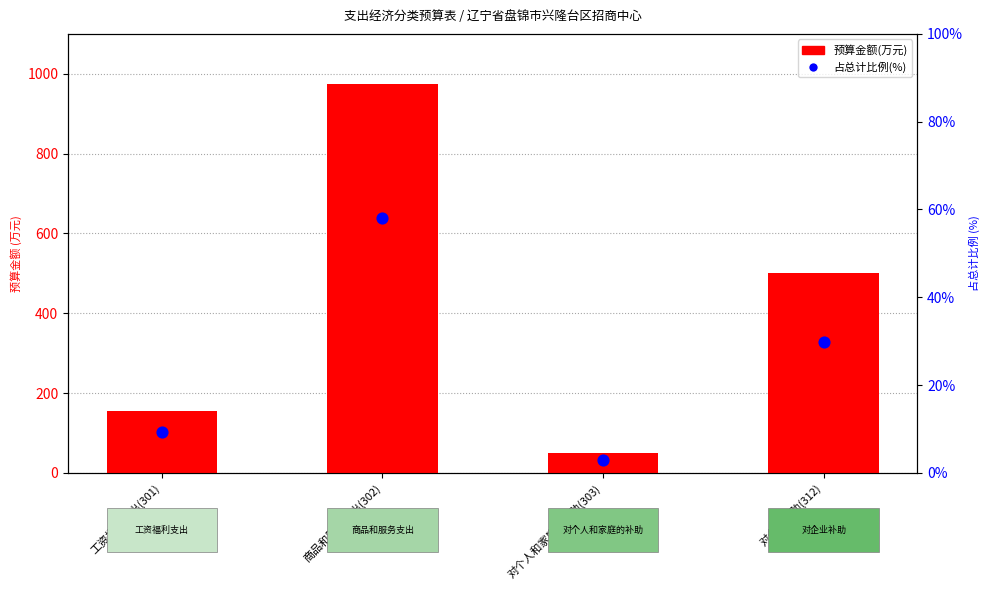

Which series reaches the maximum Y coordinate?

预算金额(万元)